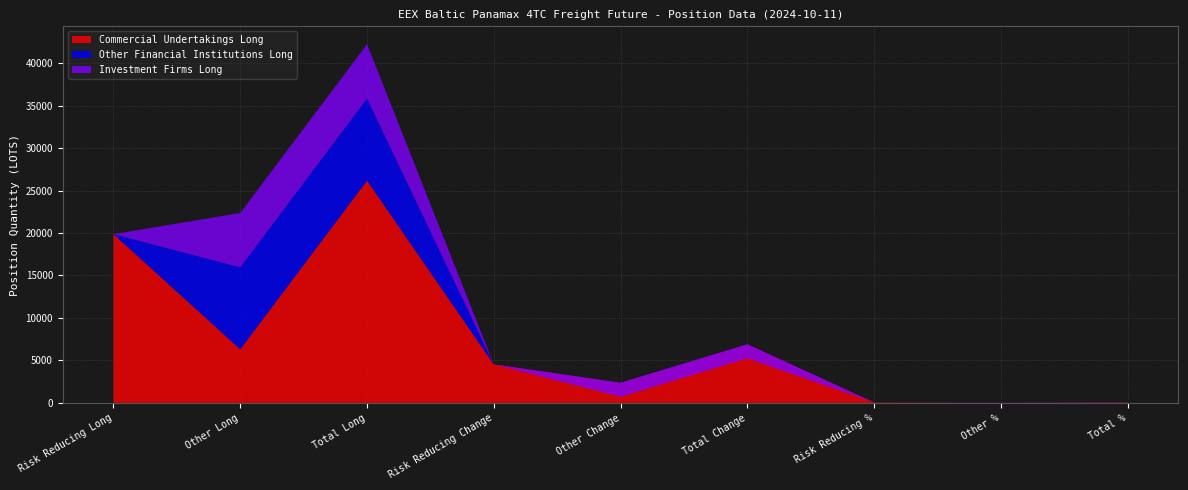

Is it true that Other Financial Institutions Long equals 4883.4 at Risk Reducing %?

False